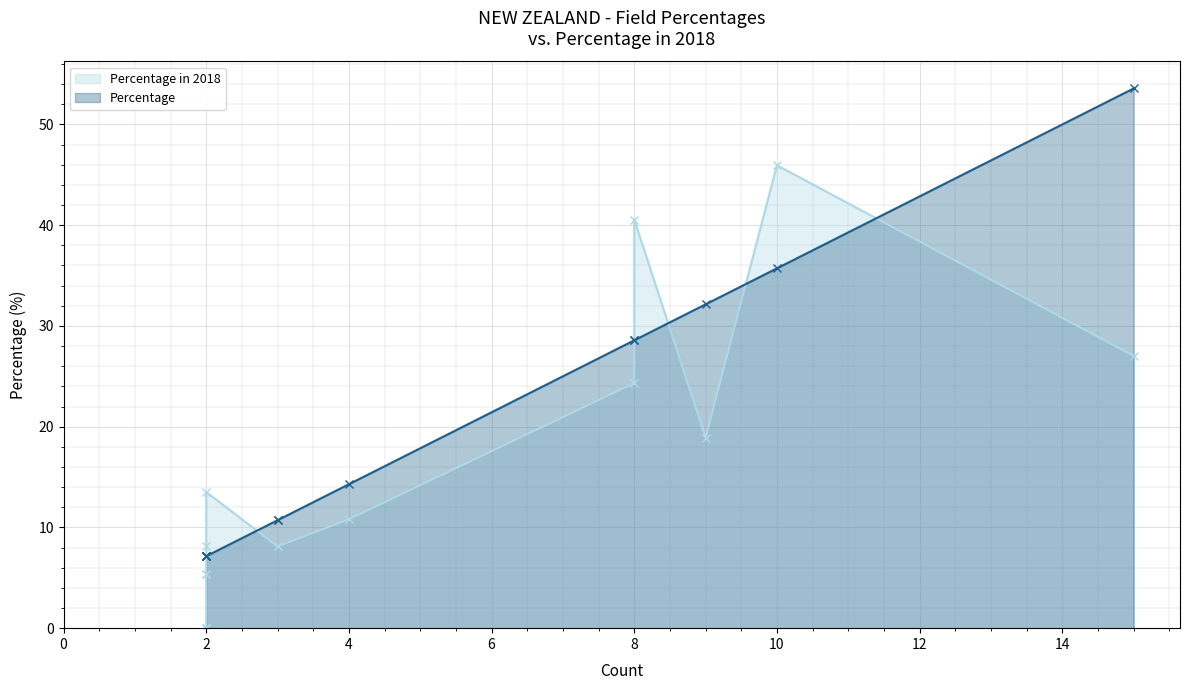

List the series in order of their overall mean, lowest first.

Percentage in 2018, Percentage